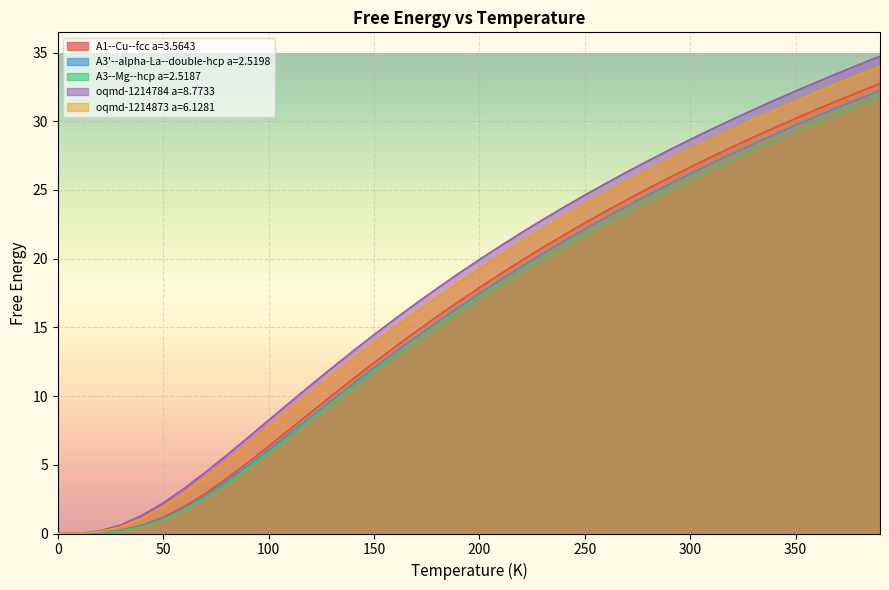

Is the value of A3'--alpha-La--double-hcp a=2.5198 at 250.0 greater than the value of oqmd-1214873 a=6.1281 at 160.0?

Yes